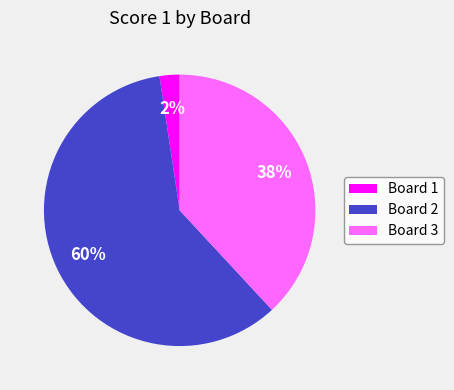

Which category accounts for the majority?

Board 2